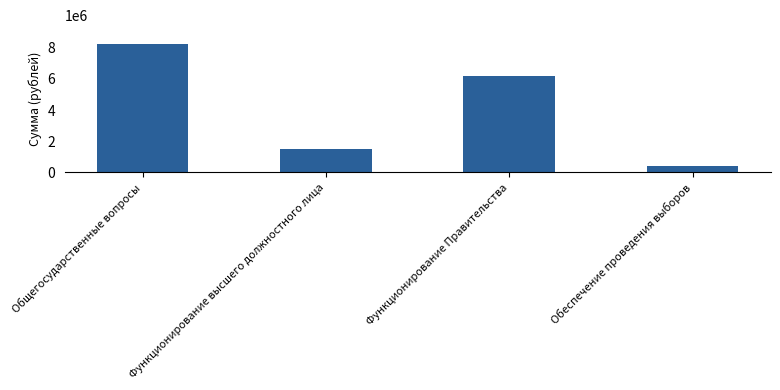

What is the sum of the values at Функционирование Правительства and Обеспечение проведения выборов?

6577860